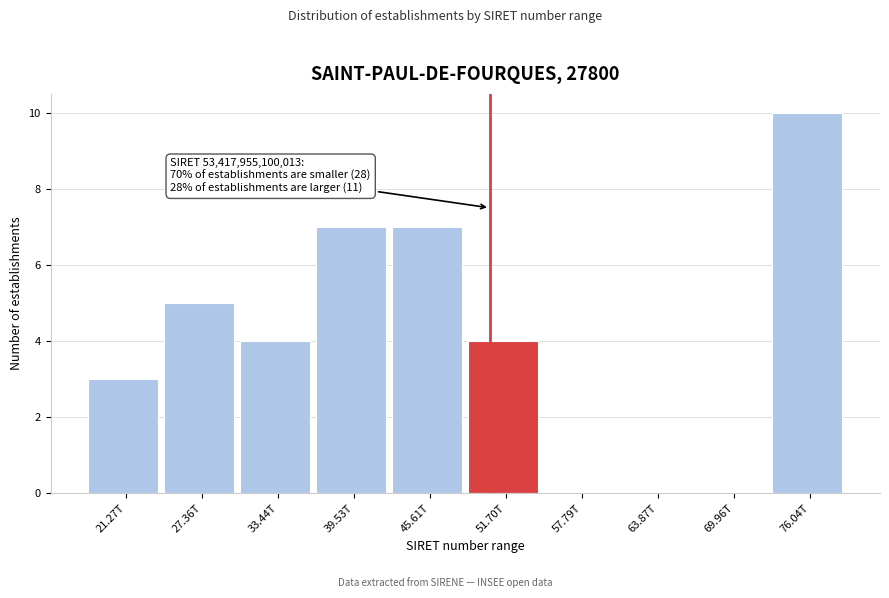

Reading left to right, what are all the values shown in this chart?

21.27T=3	27.36T=5	33.44T=4	39.53T=7	45.61T=7	51.70T=4	57.79T=0	63.87T=0	69.96T=0	76.04T=10